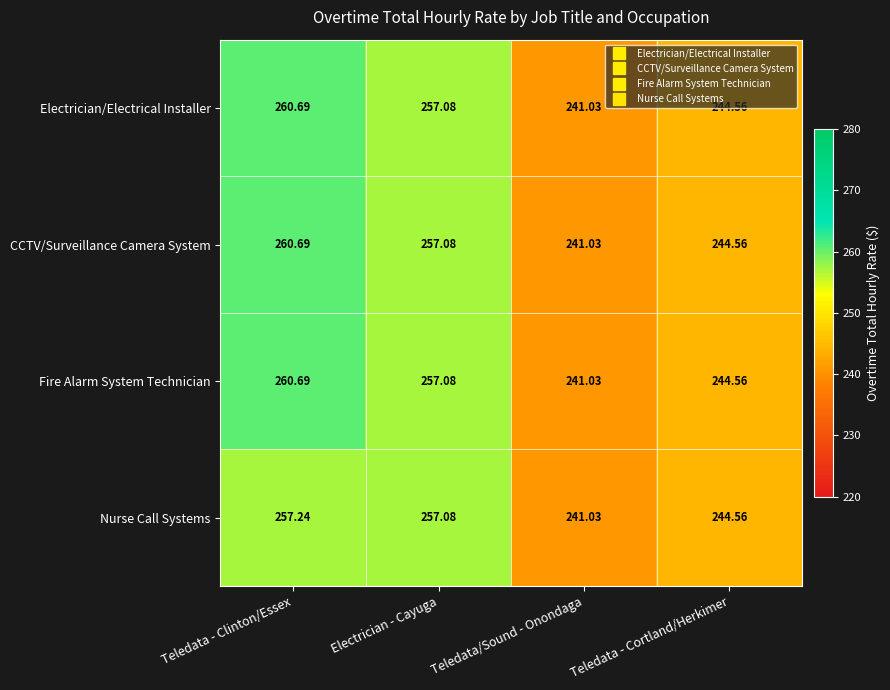

Count the number of categories in the chart.

4